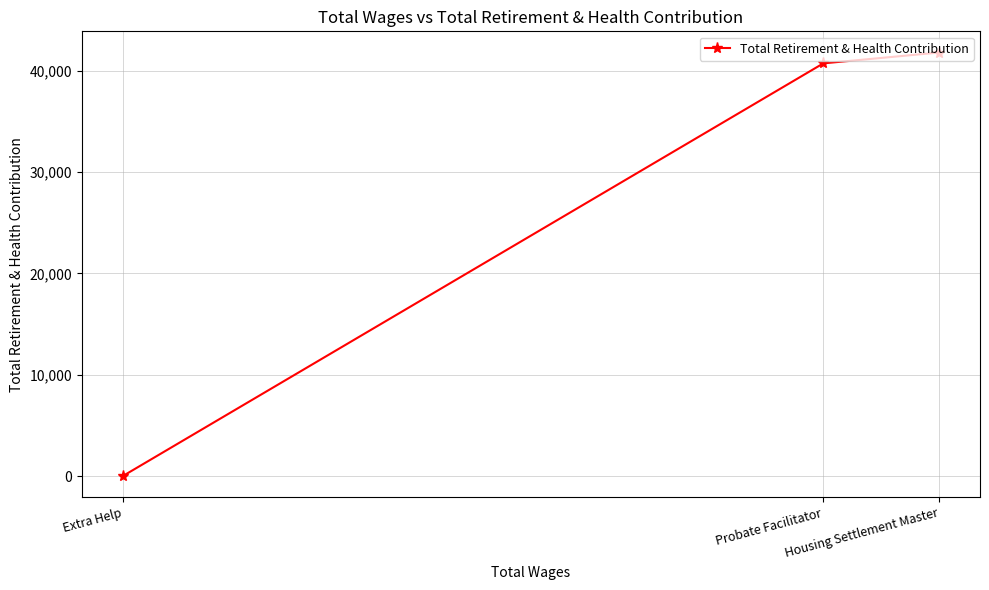

What is the change in value from Probate Facilitator to Extra Help?

-40718